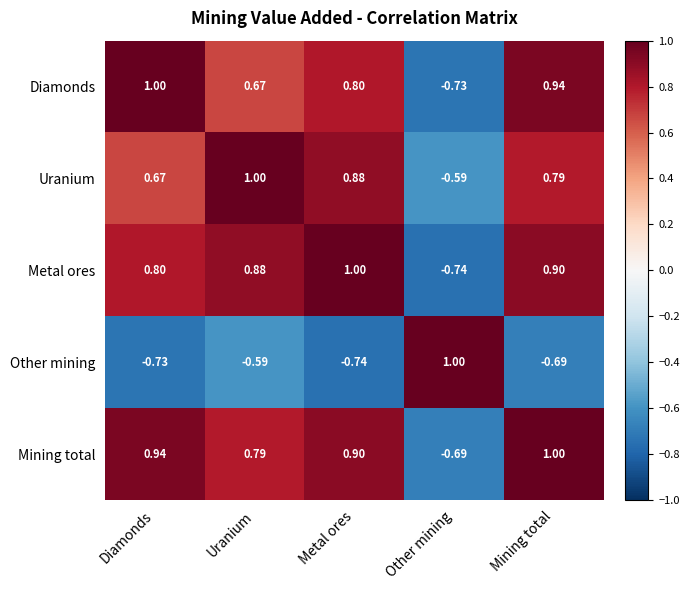

Where is Mining total nearest to the value 0?

Other mining